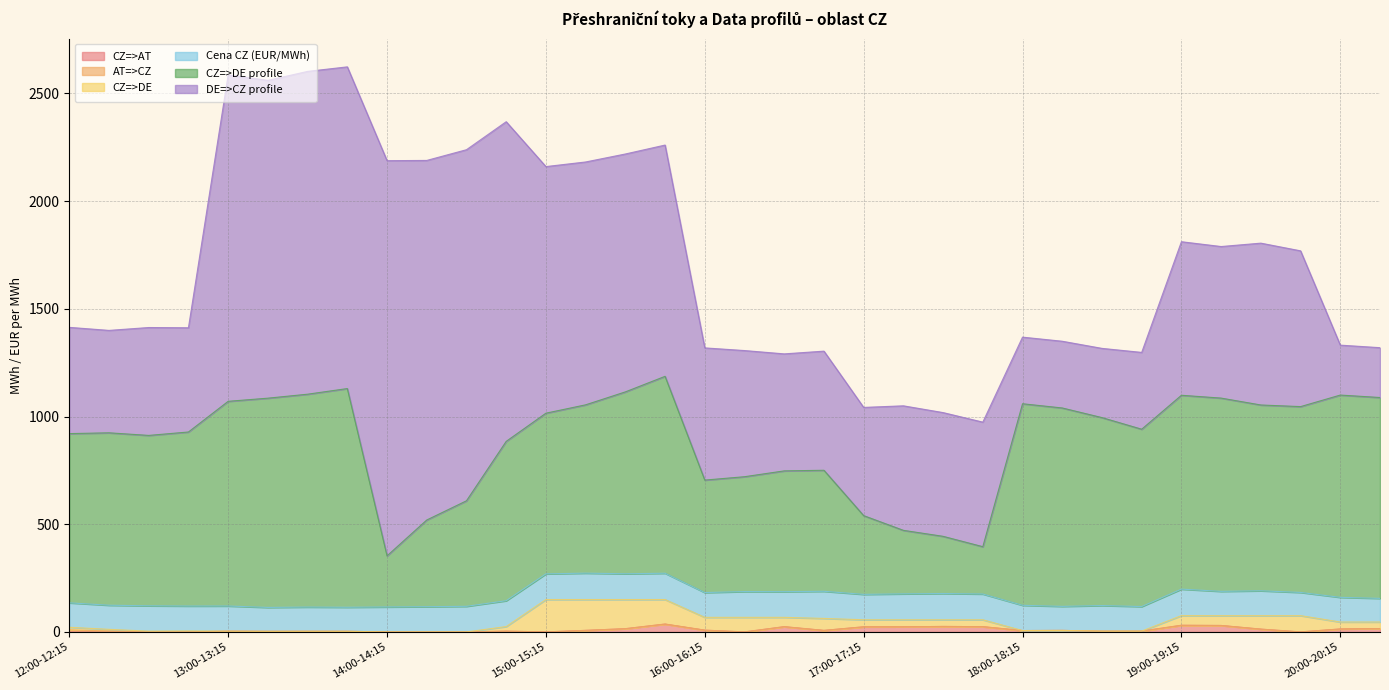

Which category has the lowest value across all series?

12:00-12:15